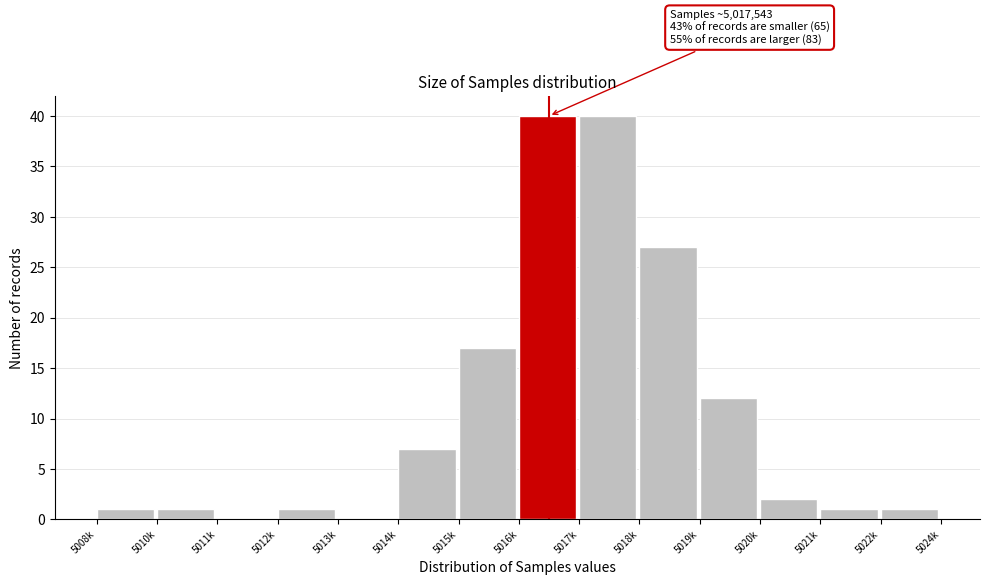

Reading left to right, extract all data points from this chart.

5008k=1	5010k=1	5011k=0	5012k=1	5013k=0	5014k=7	5015k=17	5016k=40	5017k=40	5018k=27	5019k=12	5020k=2	5021k=1	5022k=1